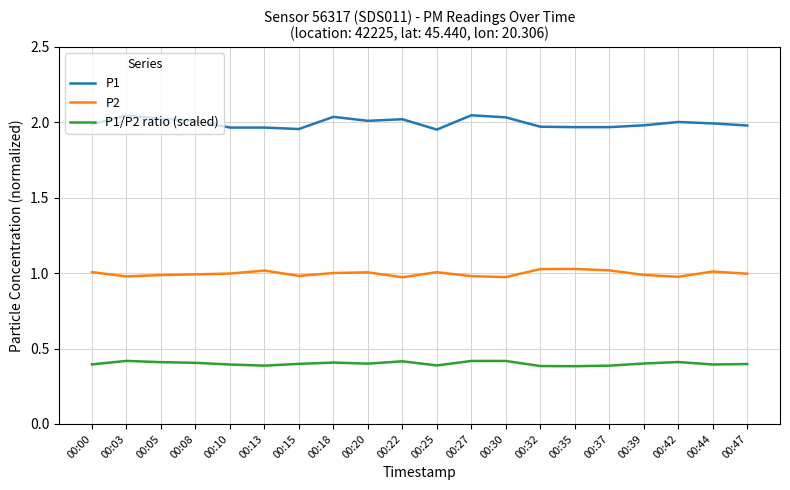

The value of P1/P2 ratio (scaled) at 00:30 is 0.4. True or false?

True